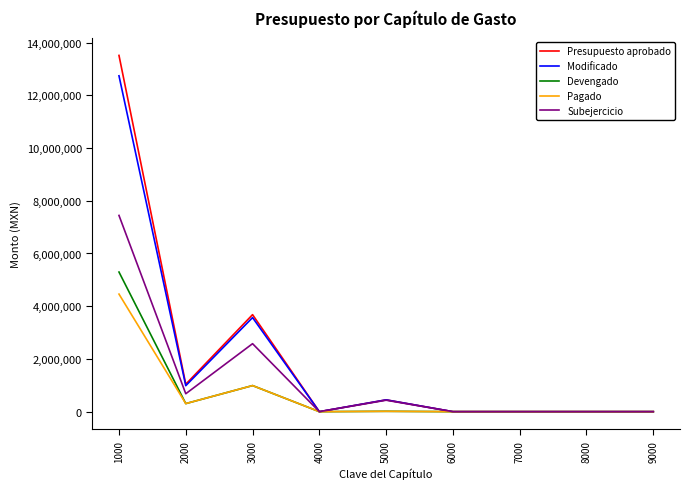

Which series has the largest range (max minus min)?

Presupuesto aprobado